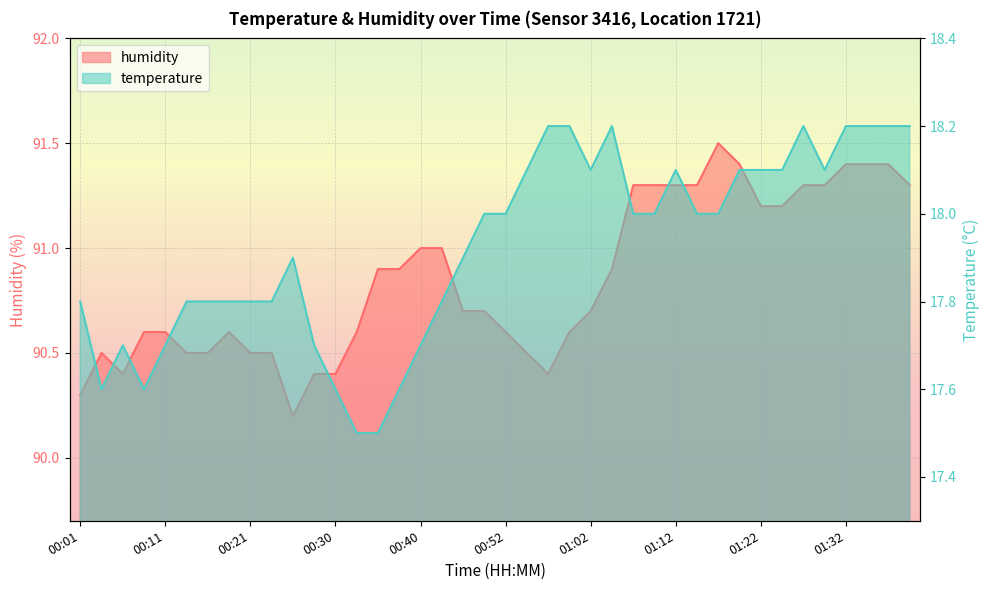

How many data points does each series have?

40